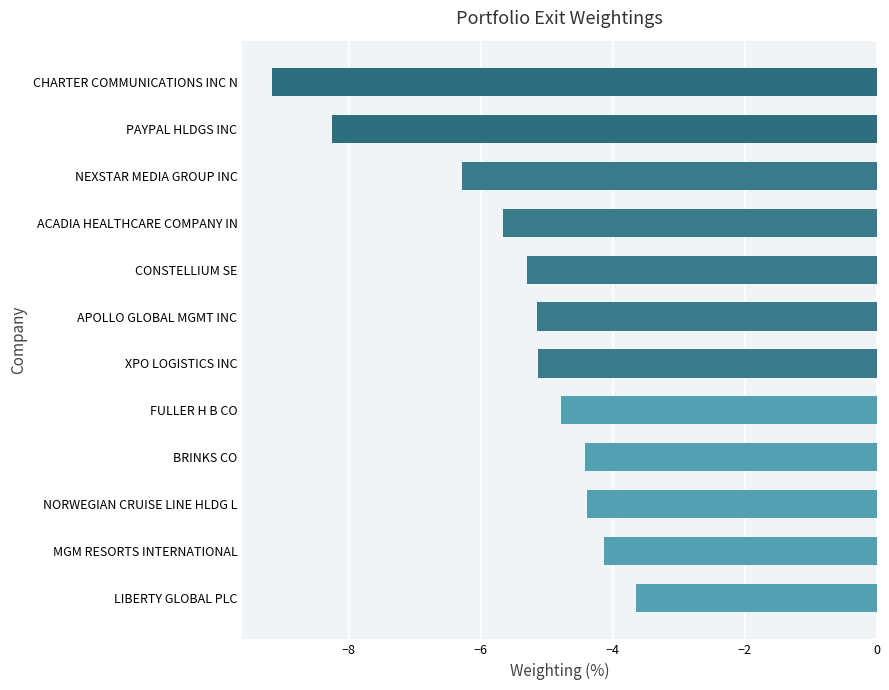

Reading top to bottom, what are all the values shown in this chart?

CHARTER COMMUNICATIONS INC N=-9.2	PAYPAL HLDGS INC=-8.2	NEXSTAR MEDIA GROUP INC=-6.3	ACADIA HEALTHCARE COMPANY IN=-5.7	CONSTELLIUM SE=-5.3	APOLLO GLOBAL MGMT INC=-5.1	XPO LOGISTICS INC=-5.1	FULLER H B CO=-4.8	BRINKS CO=-4.4	NORWEGIAN CRUISE LINE HLDG L=-4.4	MGM RESORTS INTERNATIONAL=-4.1	LIBERTY GLOBAL PLC=-3.6